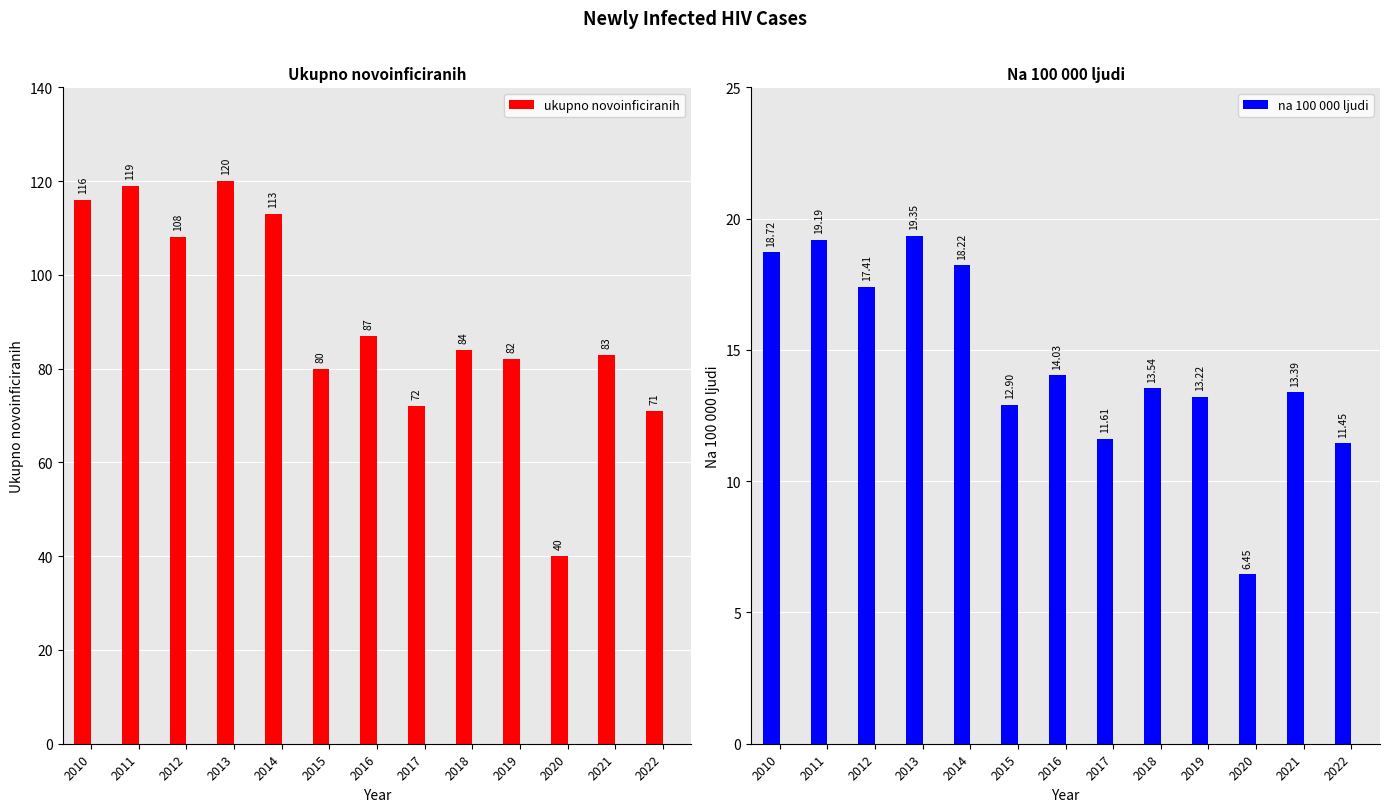

Which series has the largest total across all categories?

ukupno novoinficiranih